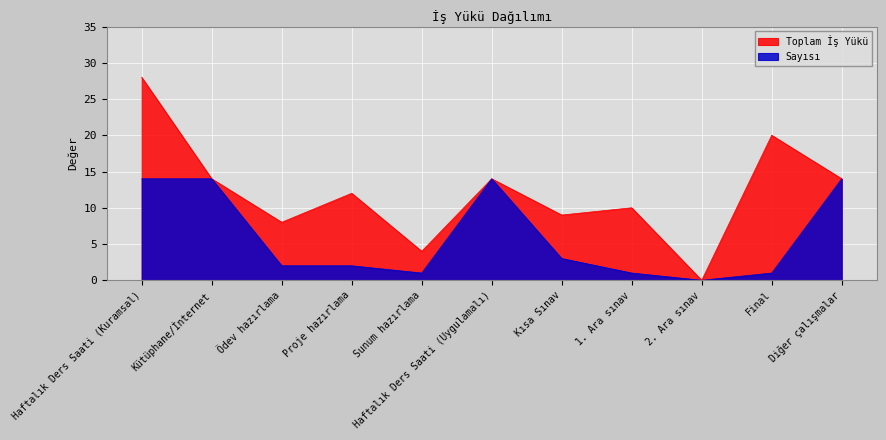

Is the value of Toplam İş Yükü at Sunum hazırlama greater than the value of Sayısı at 1. Ara sınav?

Yes